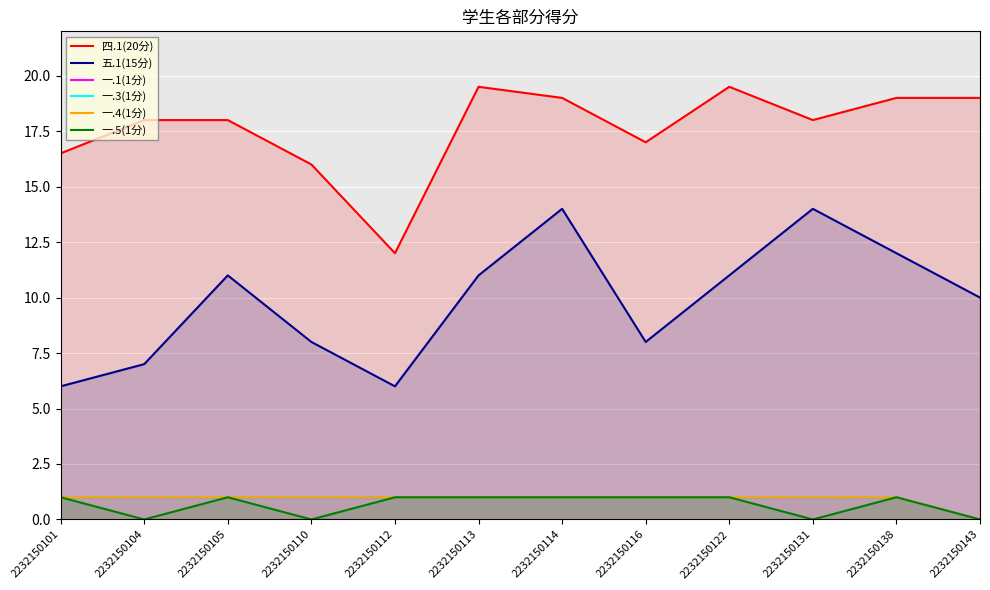

At how many categories does at least one series exceed 10?

12